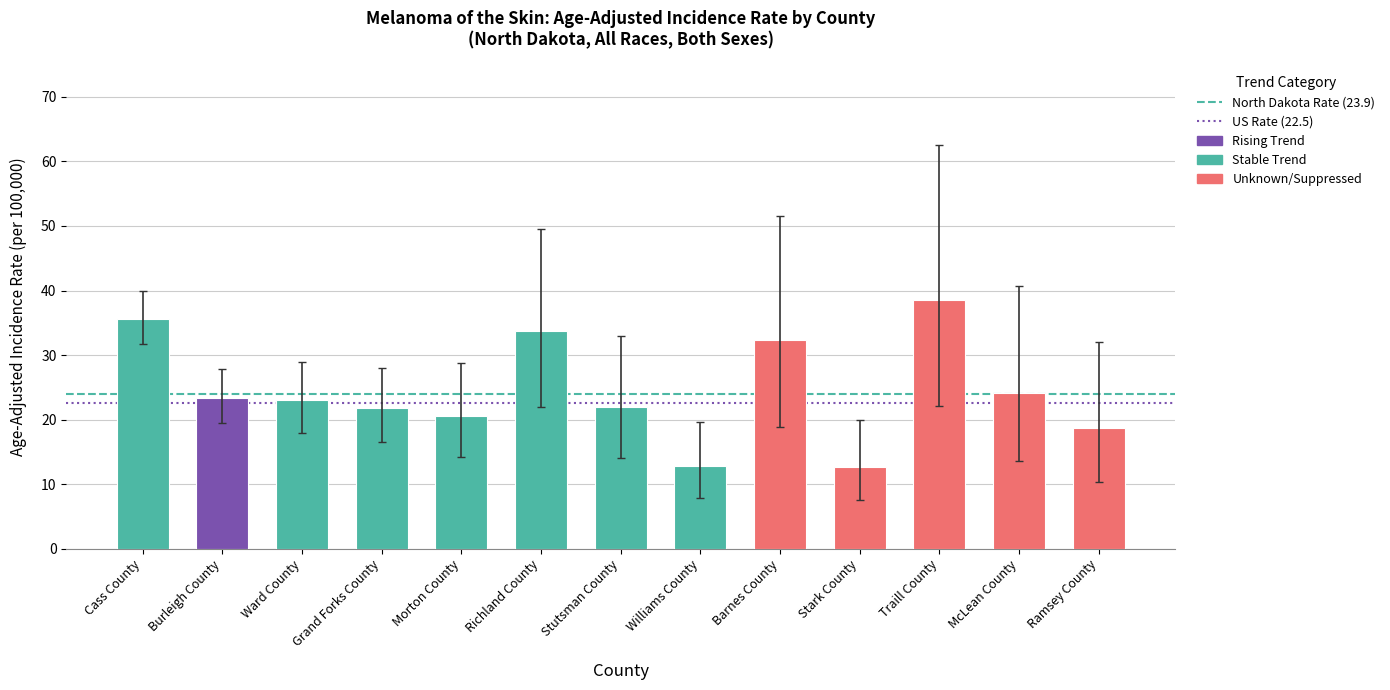

What is the label of the 12th bar from the left?

McLean County